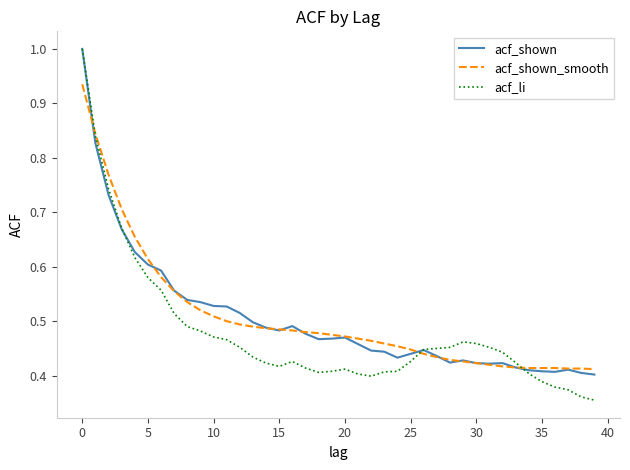

Which series has the largest range (max minus min)?

acf_li